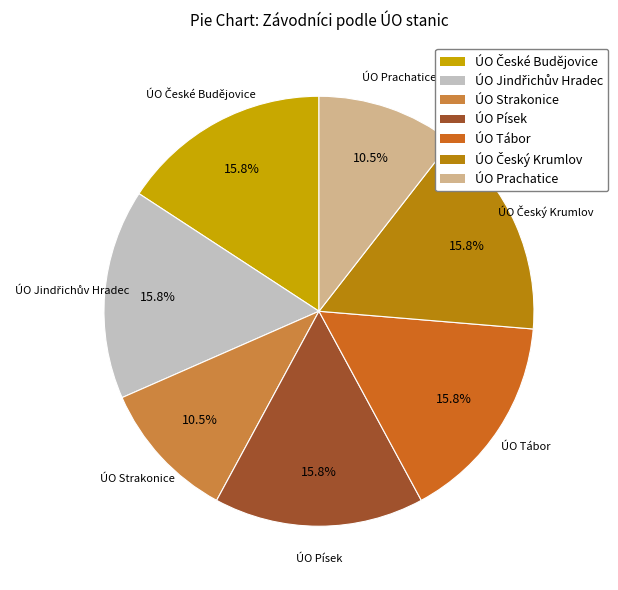

True or false: ÚO Prachatice accounts for 1% of the total.

False